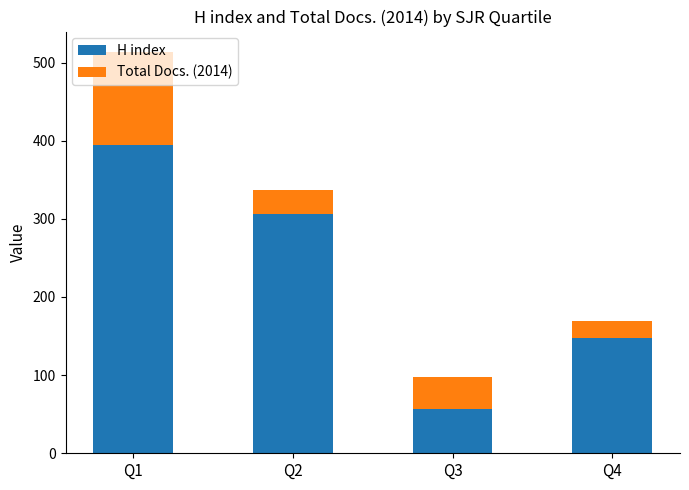

Count the number of data series in this chart.

2